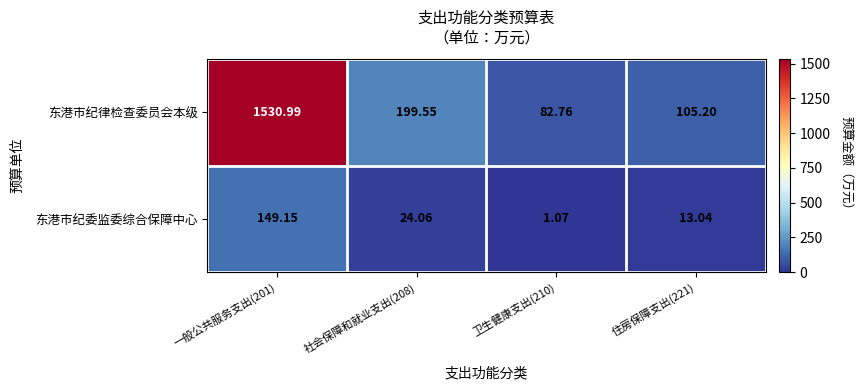

At which category does the chart reach its peak across all series?

一般公共服务支出(201)